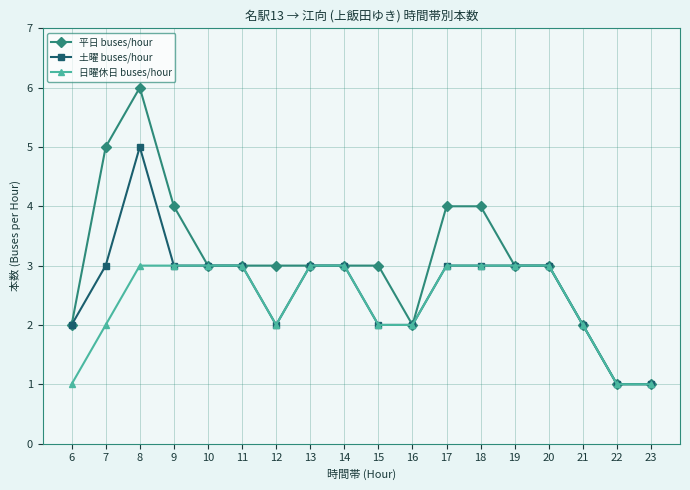

List the series in order of their peak value, lowest first.

日曜休日 buses/hour, 土曜 buses/hour, 平日 buses/hour